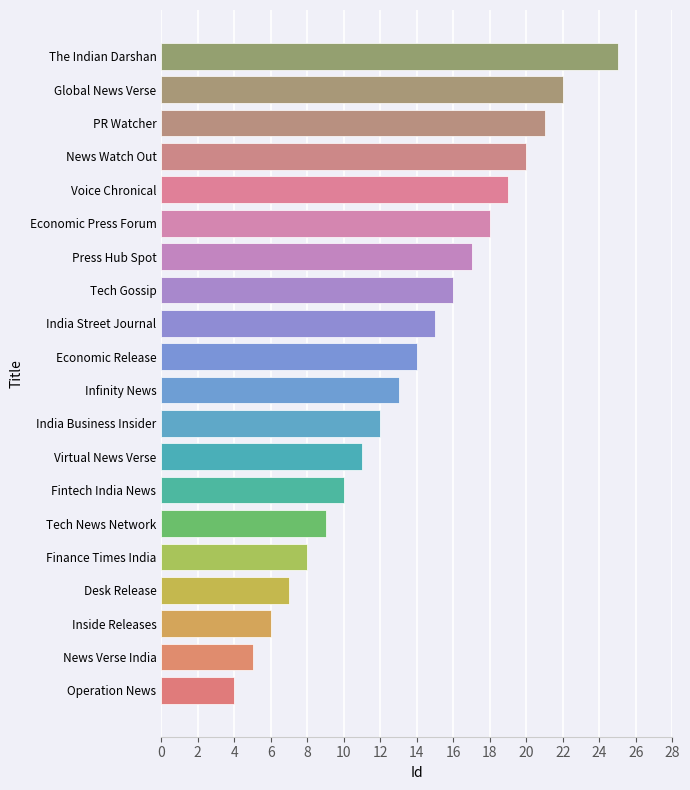

What is the smallest value displayed?

4